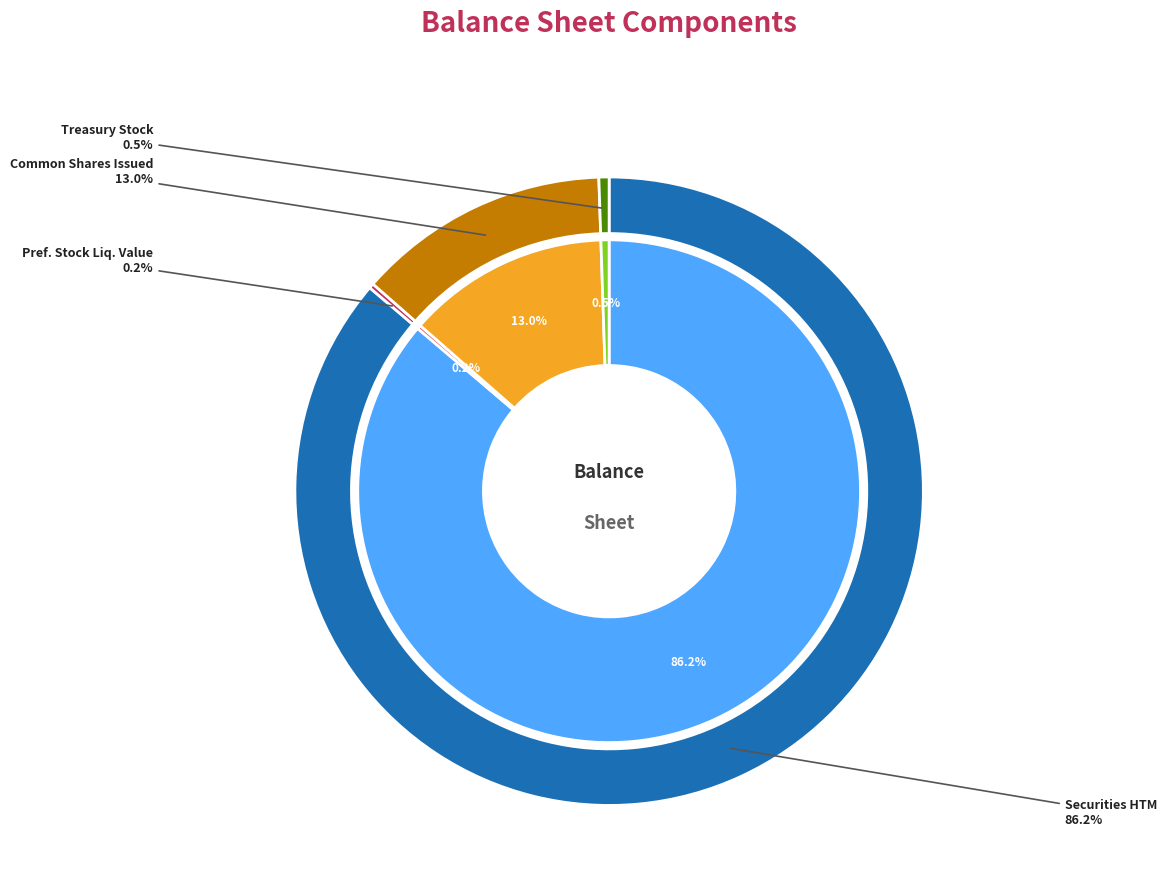

The Common stock, shares issued (in shares) slice represents 19% of the pie. True or false?

False